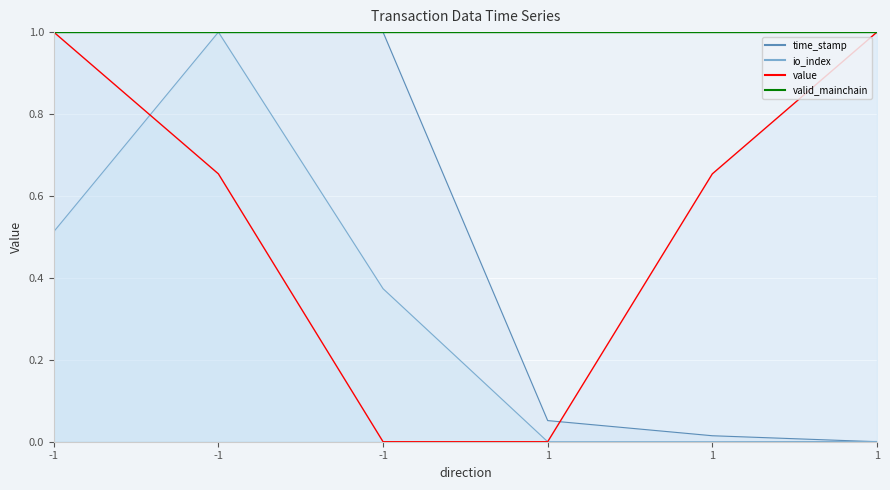

Which series has the largest range (max minus min)?

time_stamp